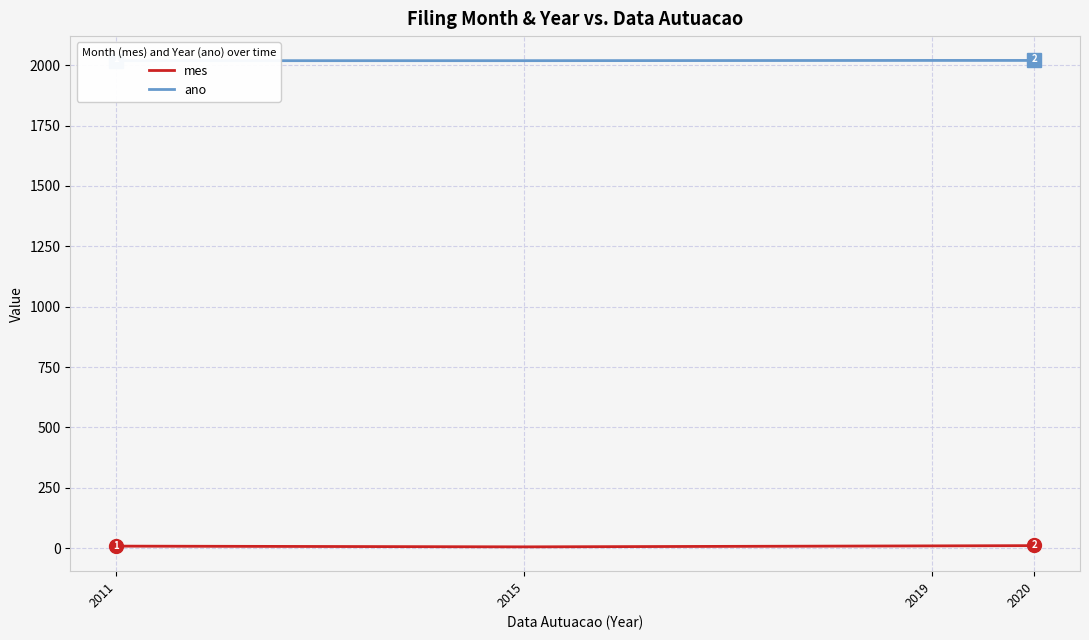

What is the label of the 4th point from the left?

2020